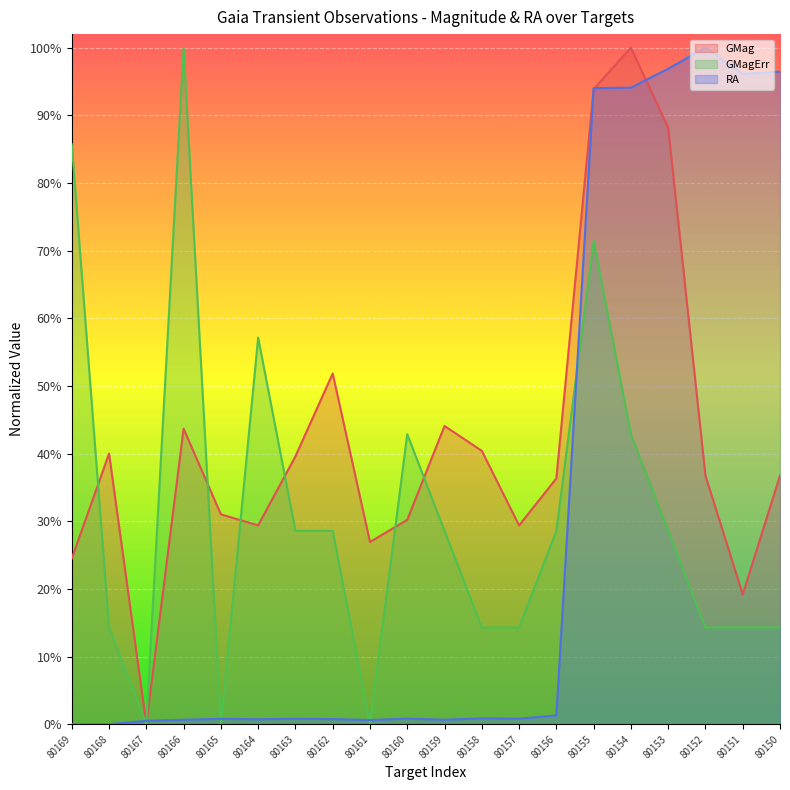

At which category does GMag reach its first local valley?

80167